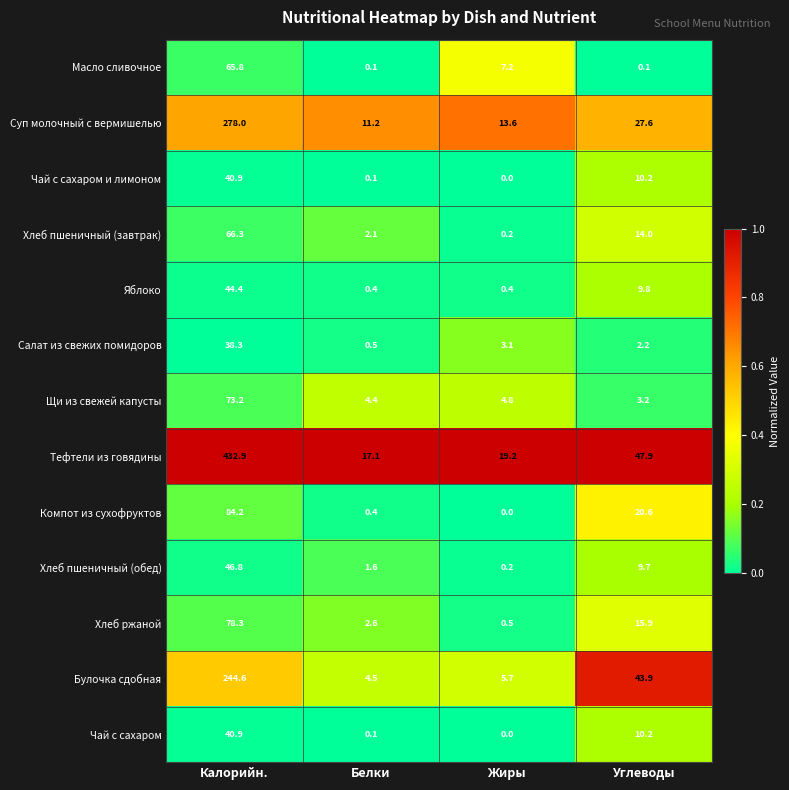

What is the difference between the highest and lowest values at Калорийн.?

394.6